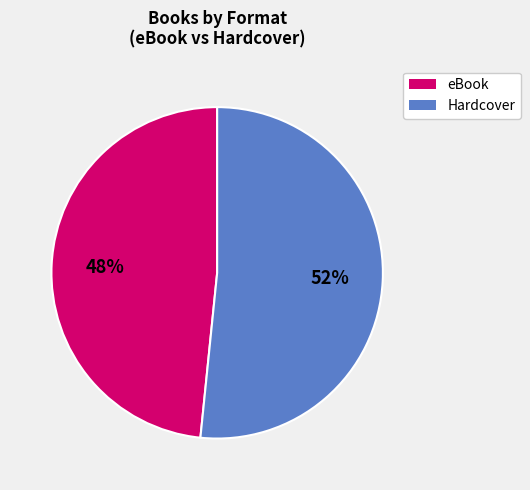

What is the ratio of the value at eBook to the value at Hardcover?

0.9